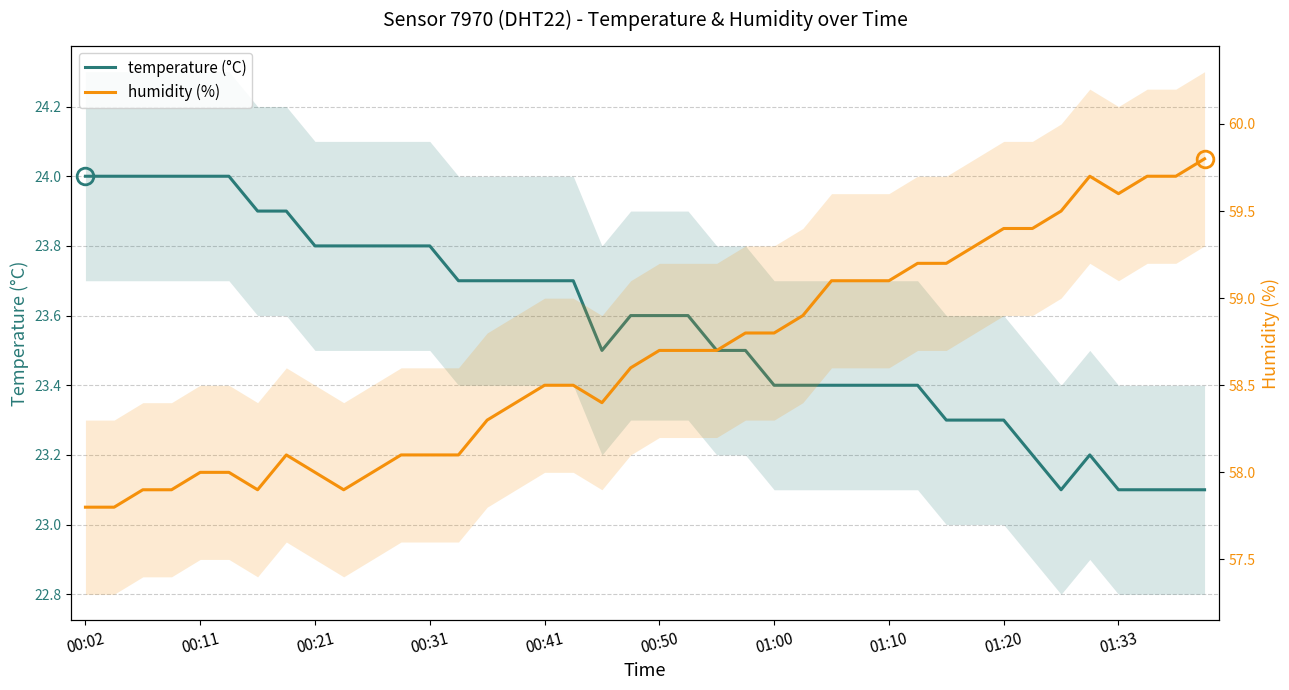

What are all the series names shown in the legend?

temperature (°C), humidity (%)